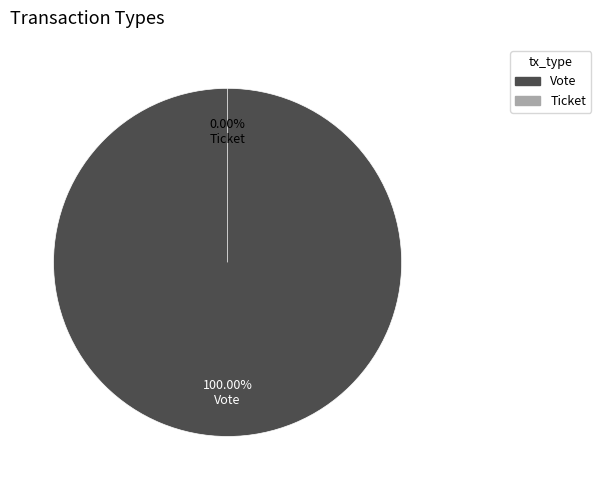

Rank the categories by value from highest to lowest.

Vote, Ticket